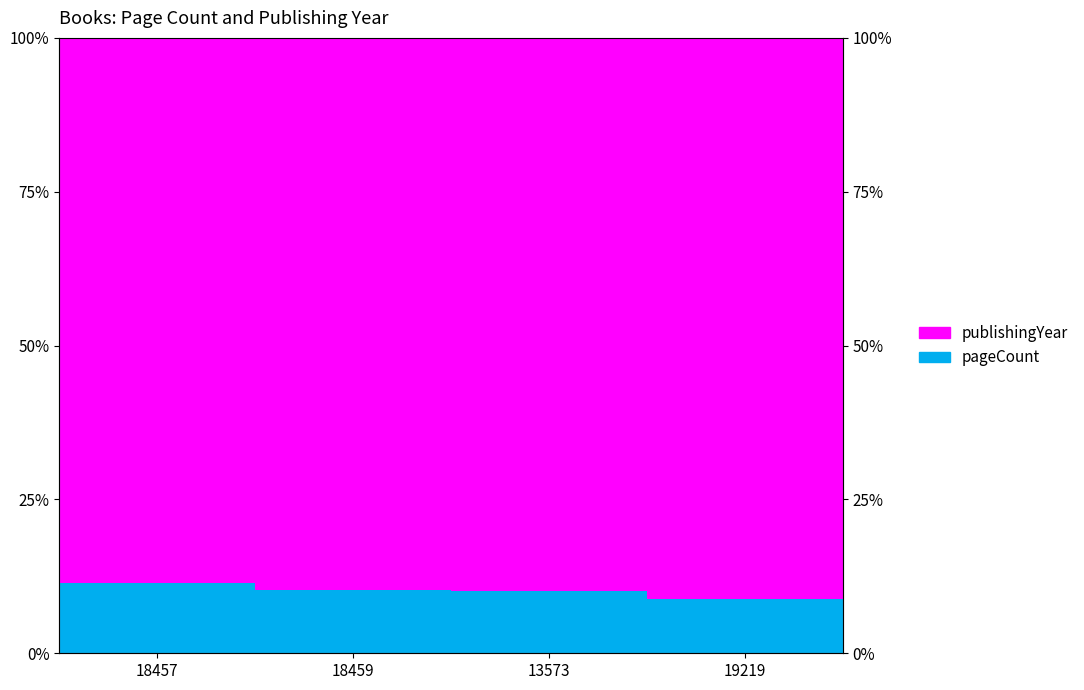

What is the sum of all pageCount values?

40.4